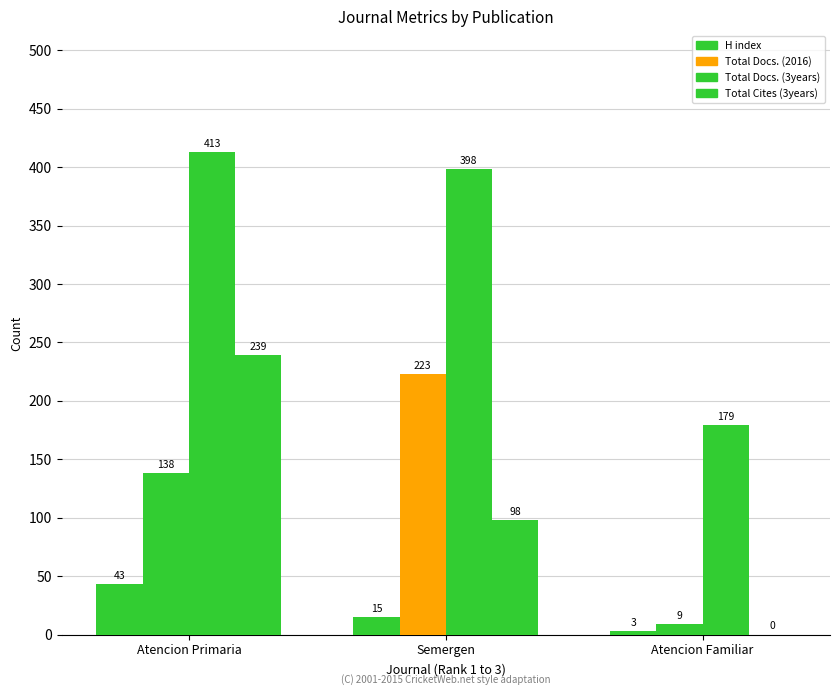

Which category has the lowest value in the H index series?

Atencion Familiar